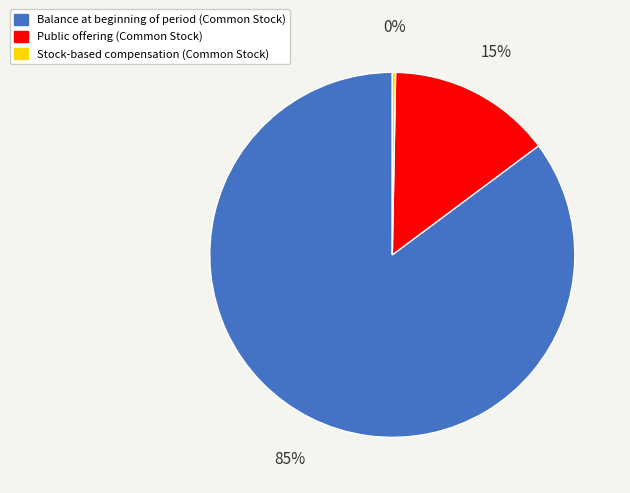

Is Stock-based compensation (Common Stock) the majority of the pie?

No